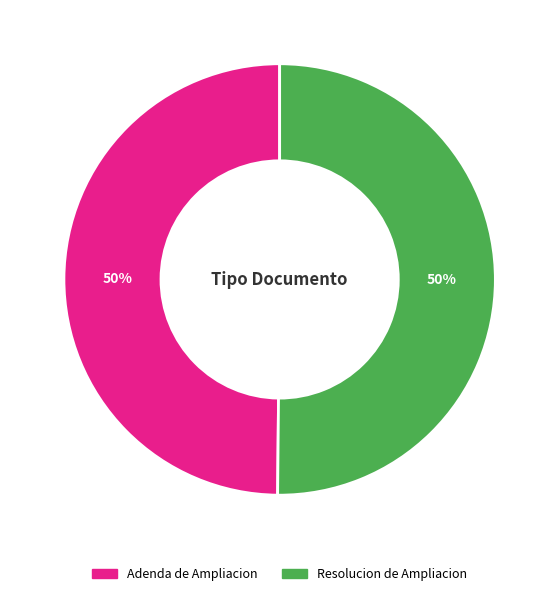

What is the ratio of the value at Adenda de Ampliacion to the value at Resolucion de Ampliacion?

1.0